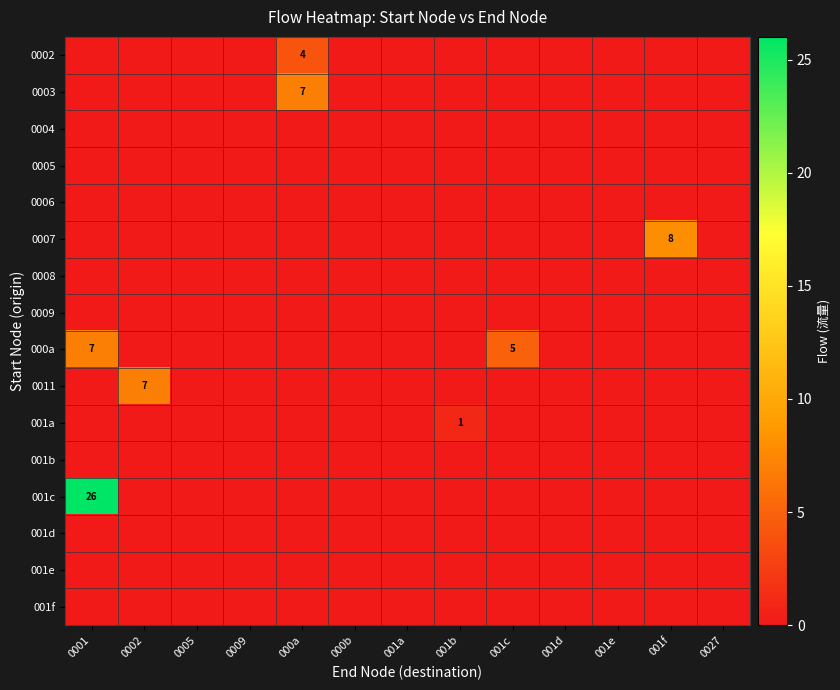

True or false: row_0 has a value of 0 at 0027.

True